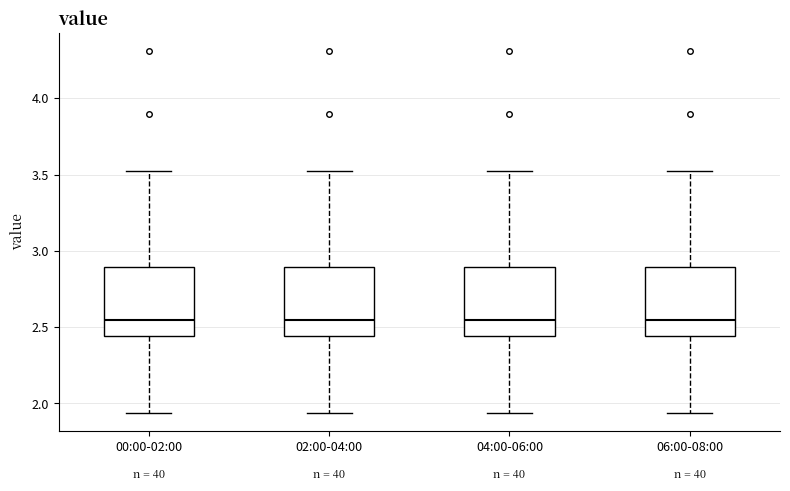

Reading left to right, read every box against the y-axis: the position of its median line, the range the box covers, and the ends of its whiskers. The values are not printed on the chart, so give them approximately, as read against the axis.

00:00-02:00: median 2.55, box 2.45 to 2.90, whiskers 1.95 to 3.50
02:00-04:00: median 2.55, box 2.45 to 2.90, whiskers 1.95 to 3.50
04:00-06:00: median 2.55, box 2.45 to 2.90, whiskers 1.95 to 3.50
06:00-08:00: median 2.55, box 2.45 to 2.90, whiskers 1.95 to 3.50